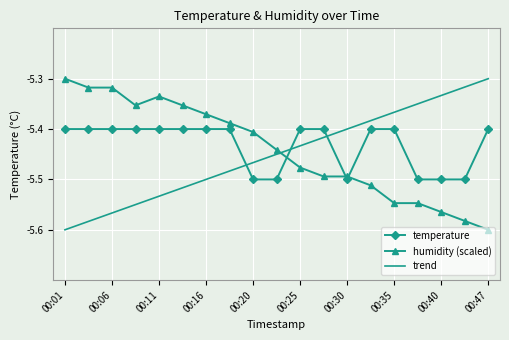

What are all the series names shown in the legend?

temperature, humidity (scaled), trend